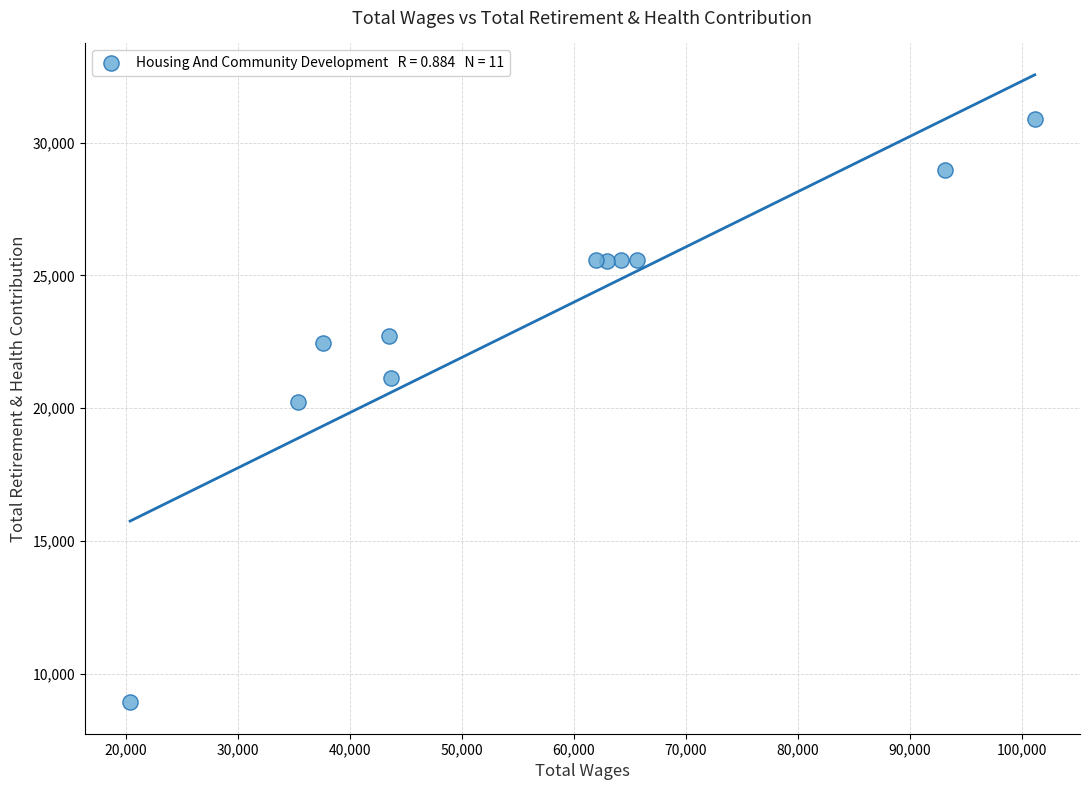

What Y value in the scatter plot is closest to 19907?

20225